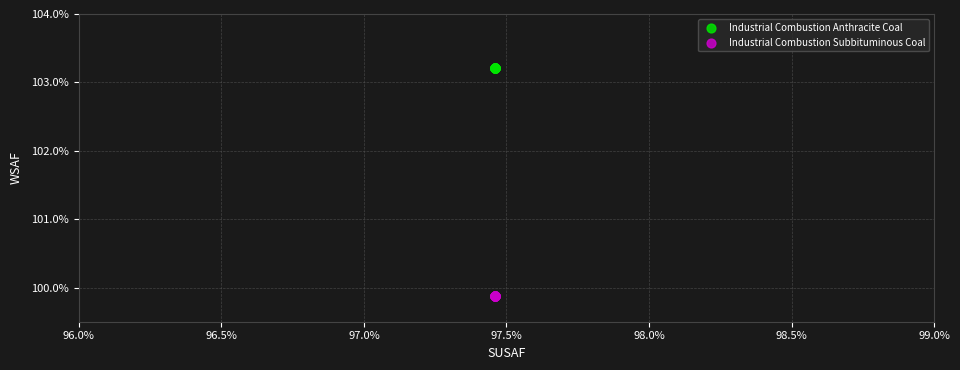

What are all the series names shown in the legend?

Industrial Combustion Anthracite Coal, Industrial Combustion Subbituminous Coal